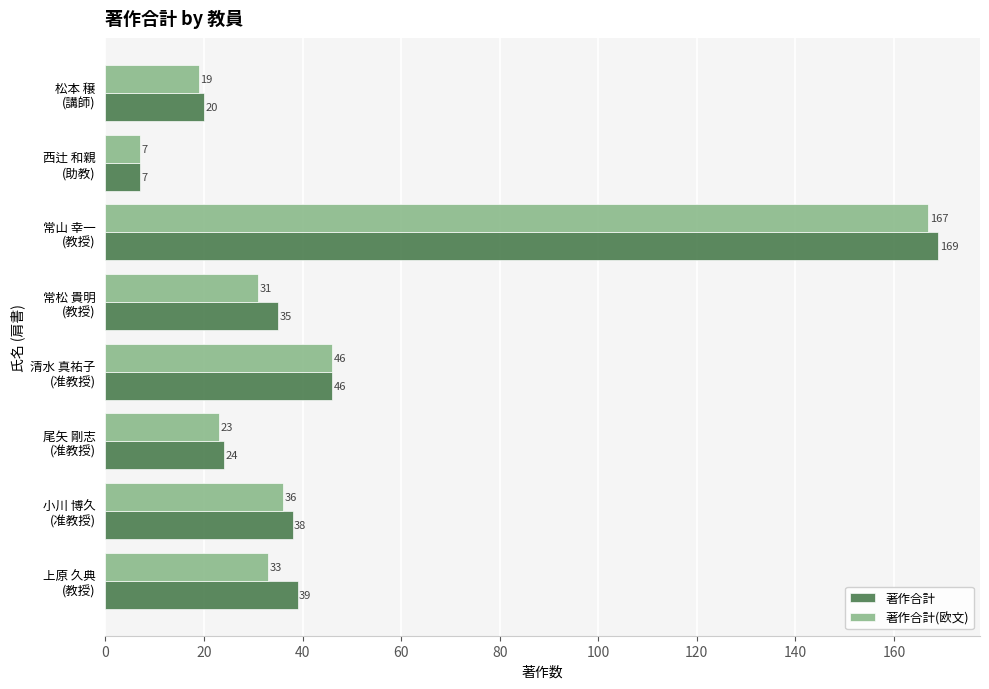

Rank the series by their maximum value, from lowest to highest.

著作合計(欧文), 著作合計